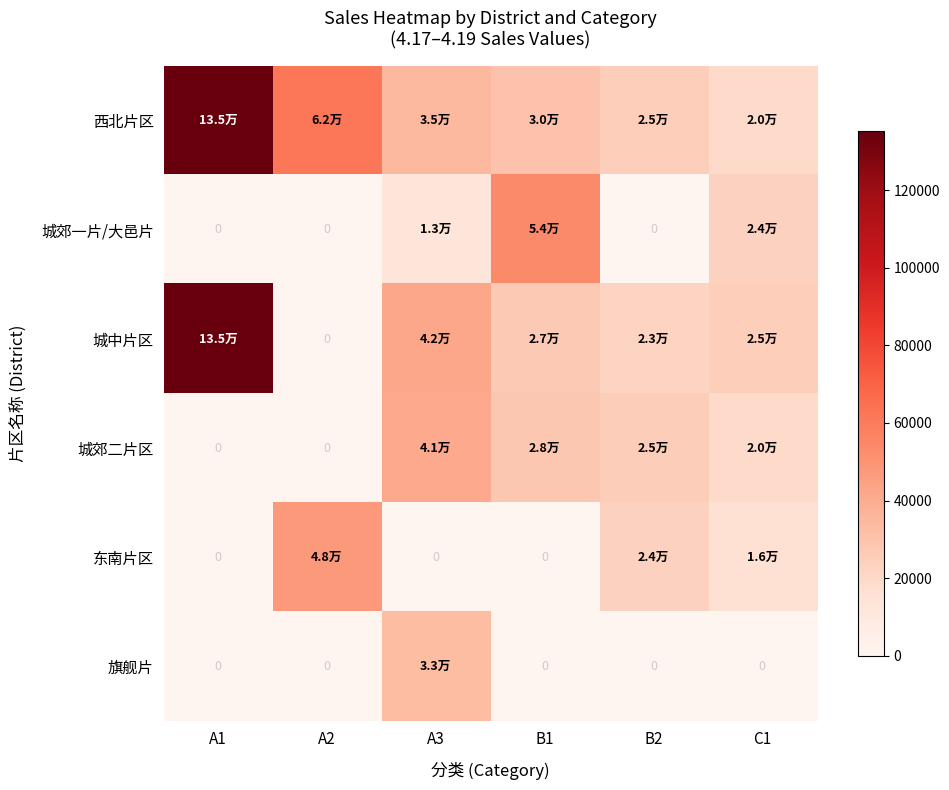

How many distinct data groups are displayed?

6